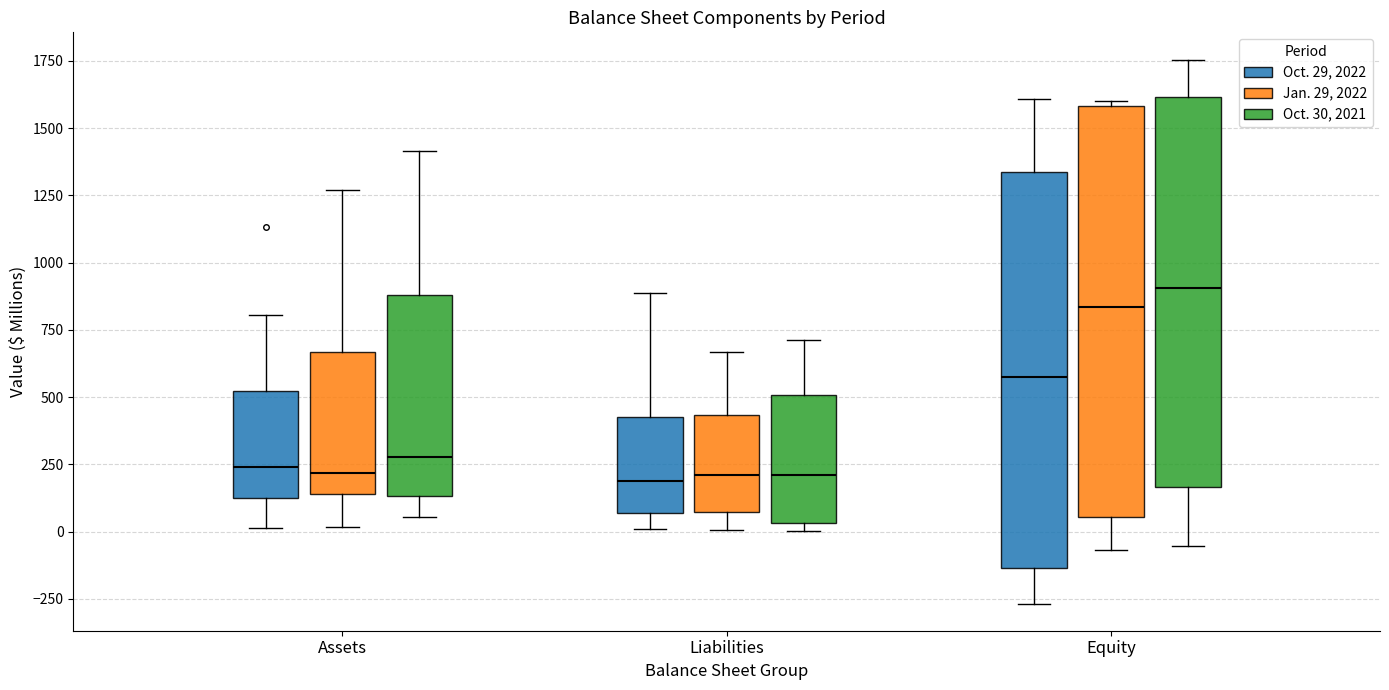

Reading left to right, transcribe this box plot: for each box, give where its median line is, the range the box spans, and where its two whiskers end, as read against the y-axis. The values are not printed on the chart, so give them approximately, as read against the axis.

Assets (Oct. 29, 2022): median 250, box 150 to 500, whiskers 0 to 800
Assets (Jan. 29, 2022): median 200, box 150 to 650, whiskers 0 to 1250
Assets (Oct. 30, 2021): median 300, box 150 to 900, whiskers 50 to 1400
Liabilities (Oct. 29, 2022): median 200, box 50 to 450, whiskers 0 to 900
Liabilities (Jan. 29, 2022): median 200, box 50 to 450, whiskers 0 to 650
Liabilities (Oct. 30, 2021): median 200, box 50 to 500, whiskers 0 to 700
Equity (Oct. 29, 2022): median 600, box -150 to 1350, whiskers -250 to 1600
Equity (Jan. 29, 2022): median 850, box 50 to 1600, whiskers -50 to 1600 (just above the box's upper edge)
Equity (Oct. 30, 2021): median 900, box 150 to 1600, whiskers -50 to 1750